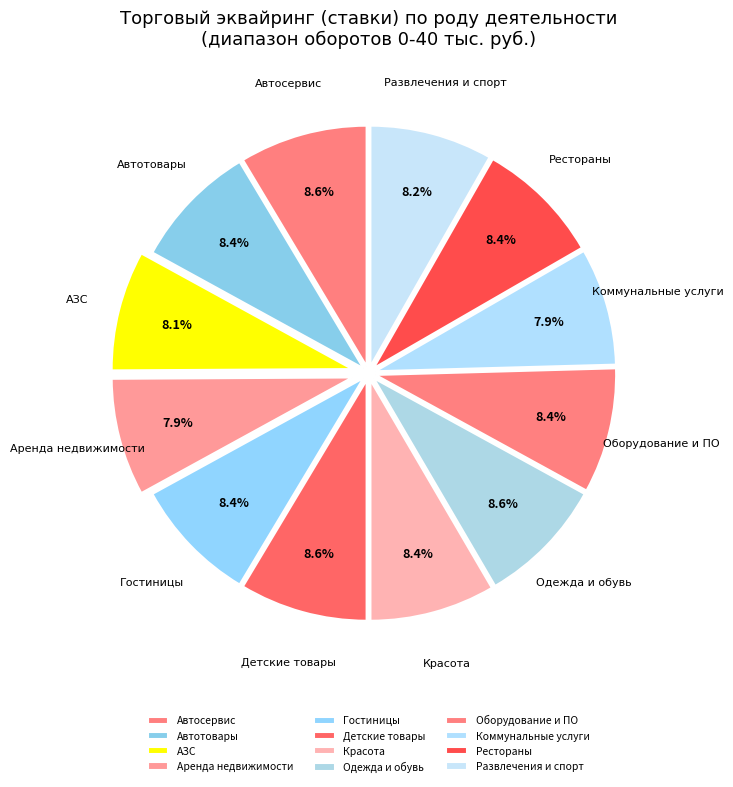

Do Рестораны and Оборудование и ПО together represent more than half of the pie?

No